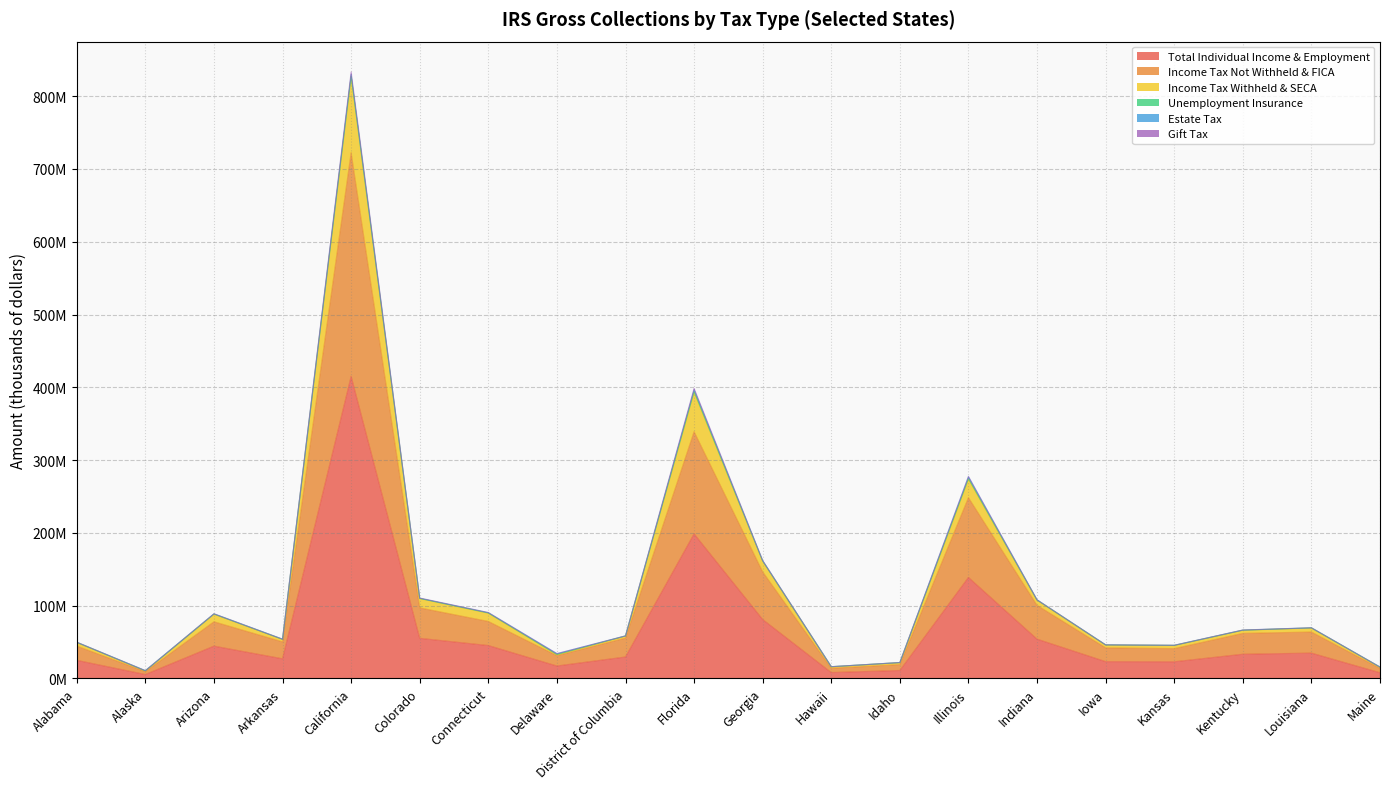

In Income Tax Not Withheld & FICA, how many points are lower than both neighbors (excluding endpoints)?

5